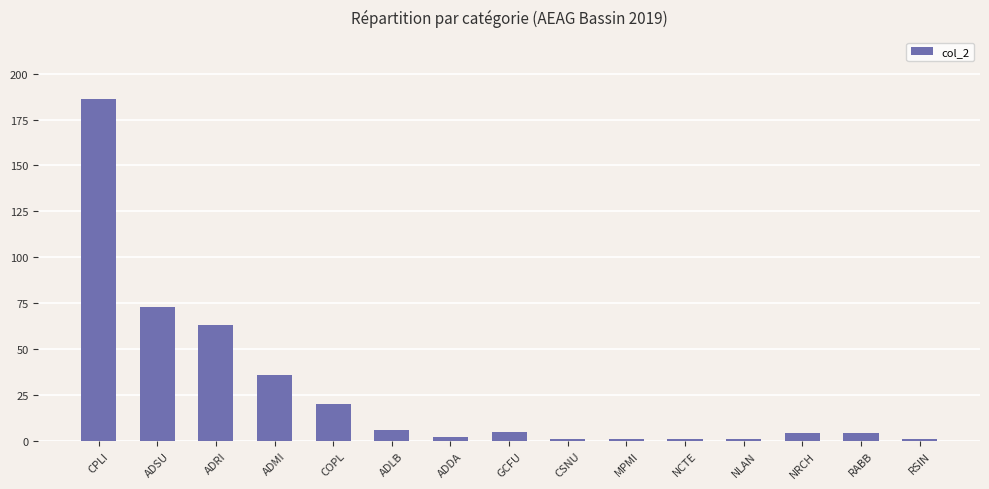

At which label does the data first exceed 4?

CPLI